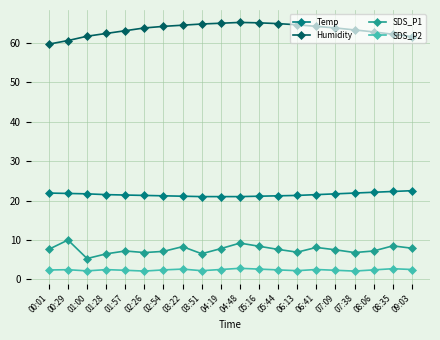

How many SDS_P2 values are between 2 and 3?

20